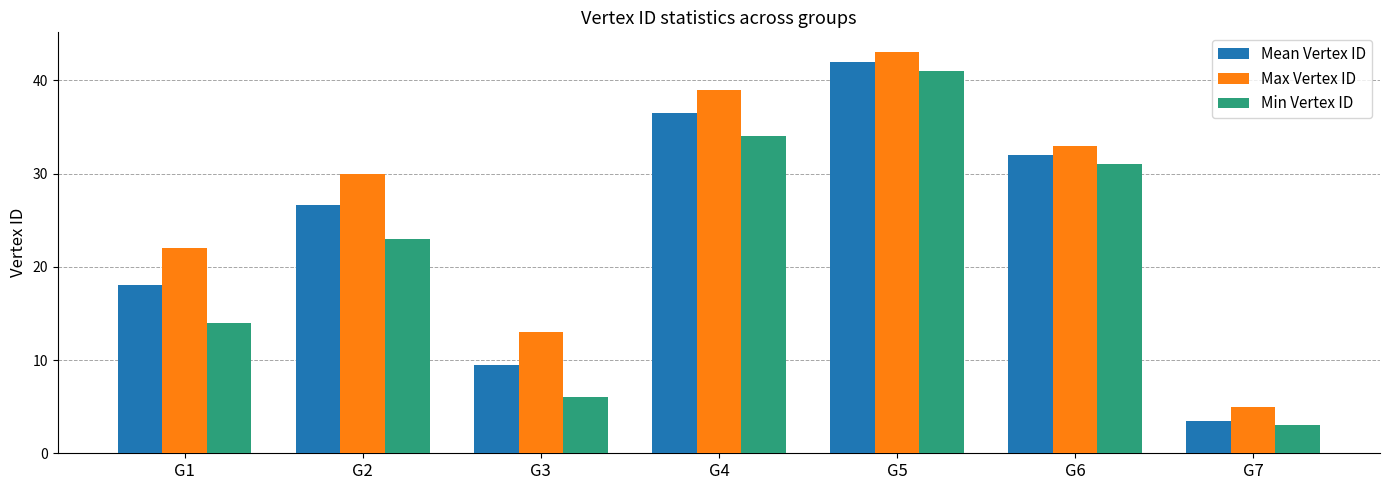

What is the difference between the maximum and minimum values in the Mean Vertex ID series?

38.5